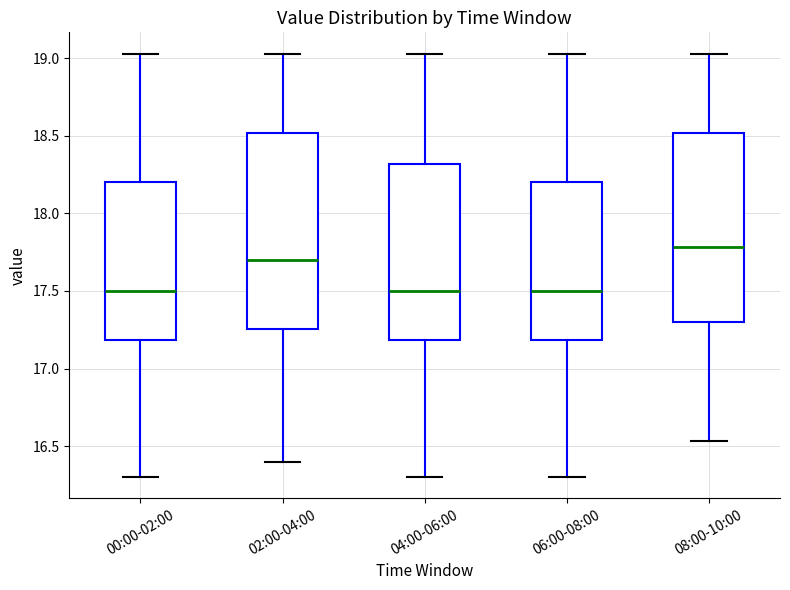

Where does the lower whisker of the box for 04:00-06:00 end on the y-axis? The values are not printed on the chart, so give them approximately, as read against the axis.

16.30